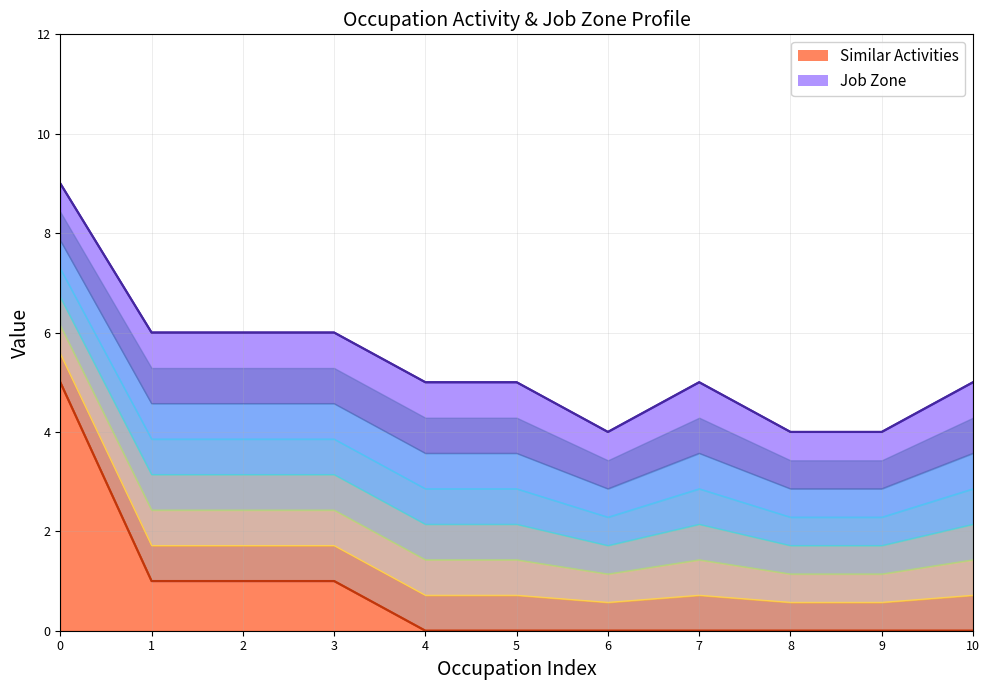

List the series in order of their peak value, lowest first.

Similar Activities (line), Job Zone (top)